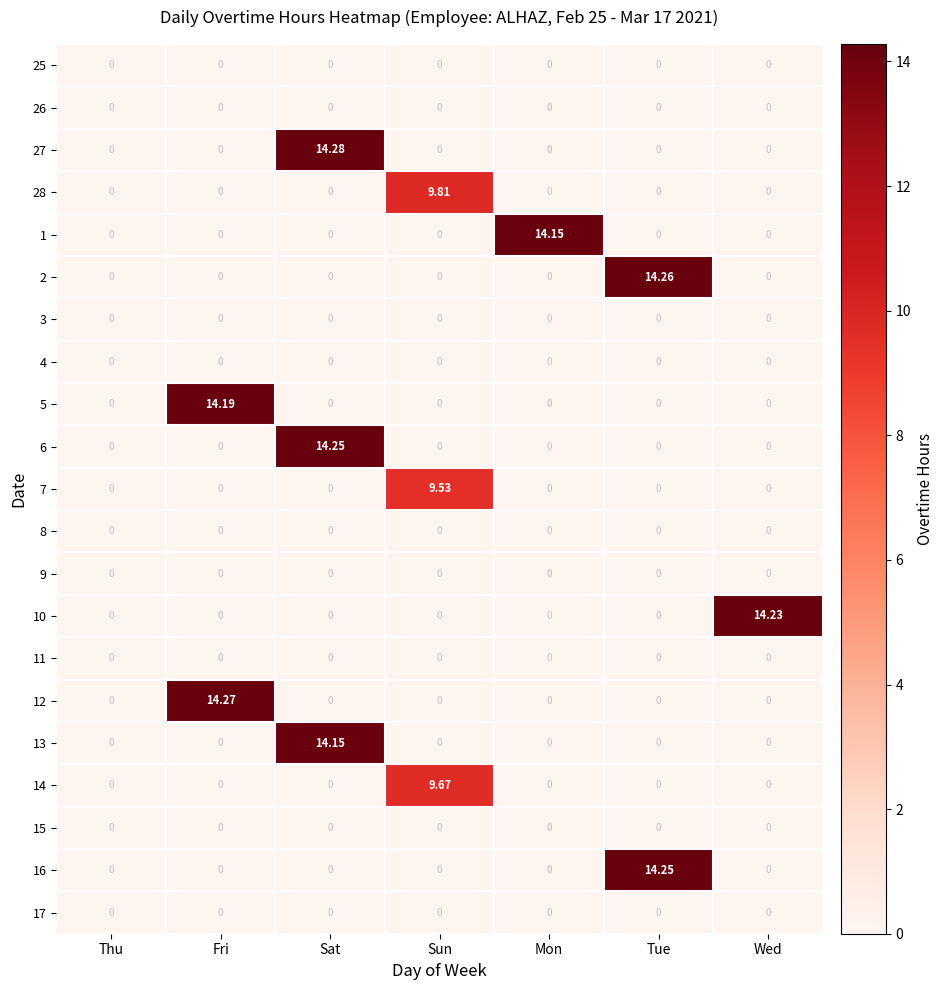

Count the number of data series in this chart.

21